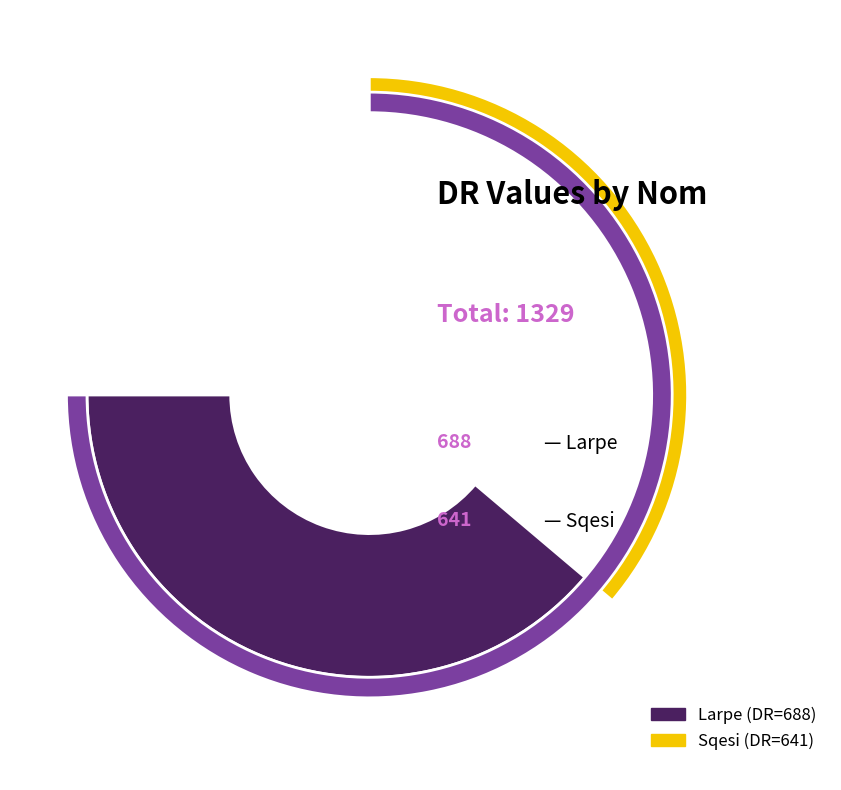

How many segments does this pie chart have?

2